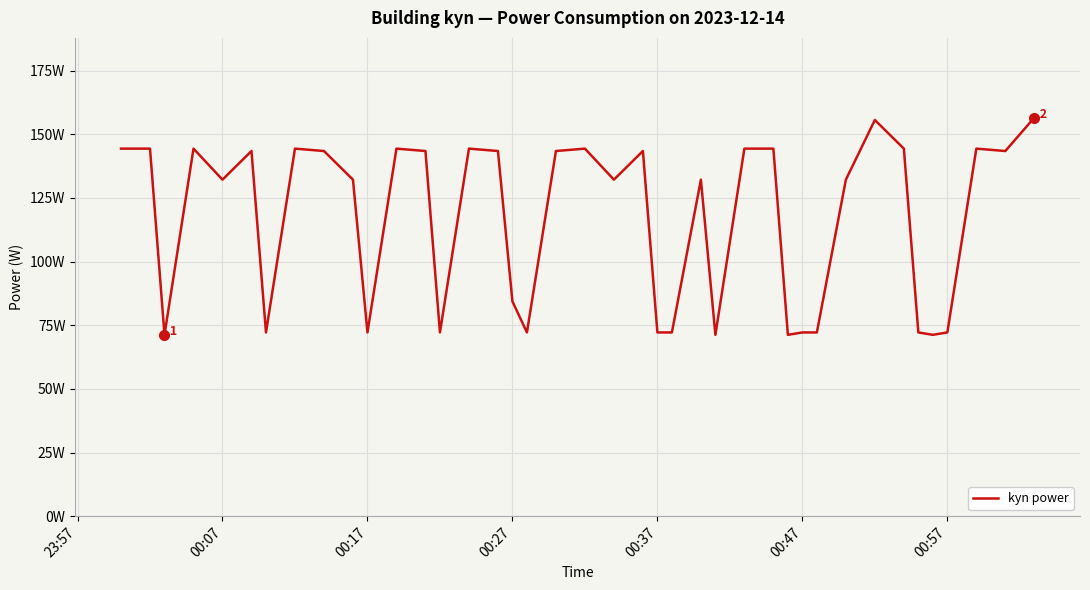

Is this an area chart (filled region under the line)?

No